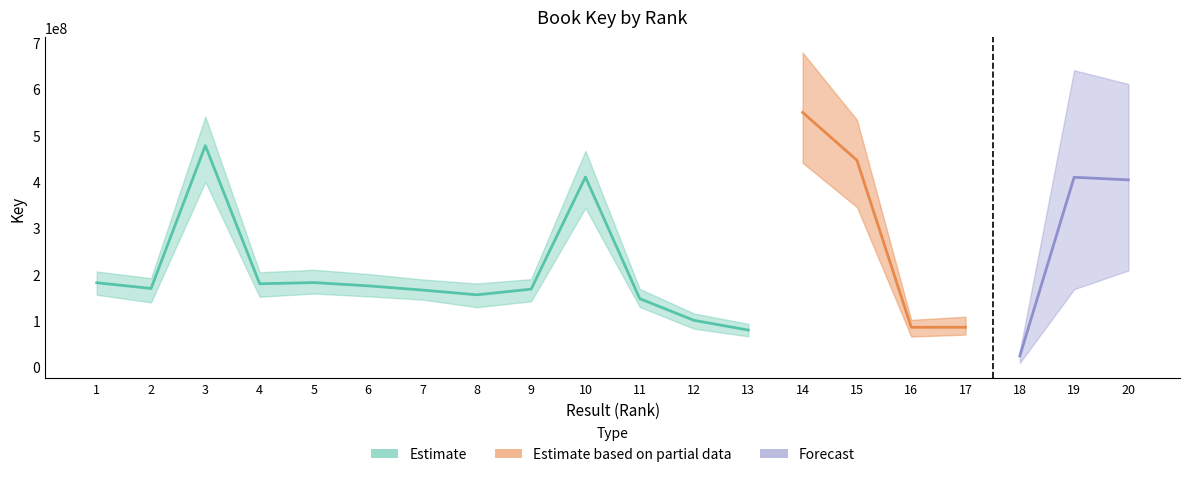

Where is the first local minimum?

2